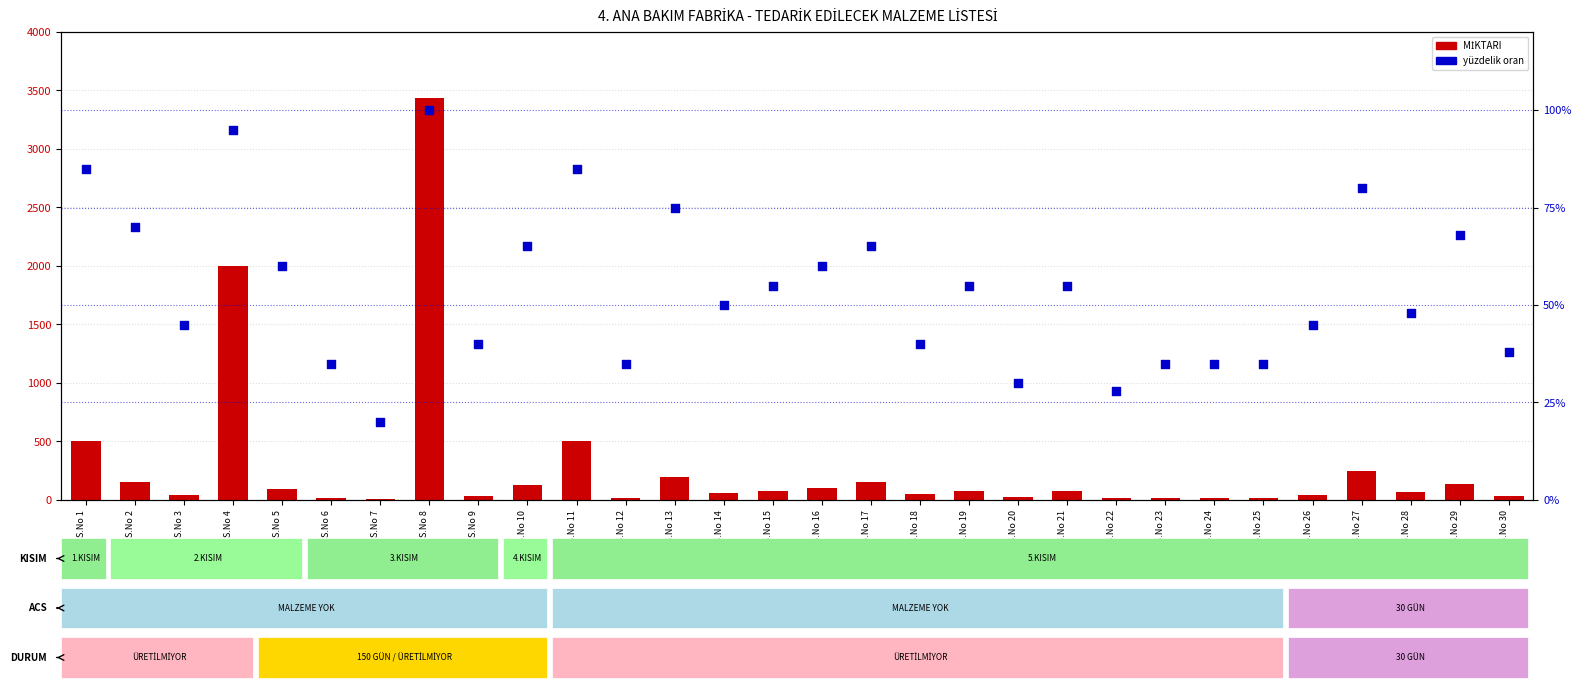

Which series has the widest spread of Y values?

MİKTARI